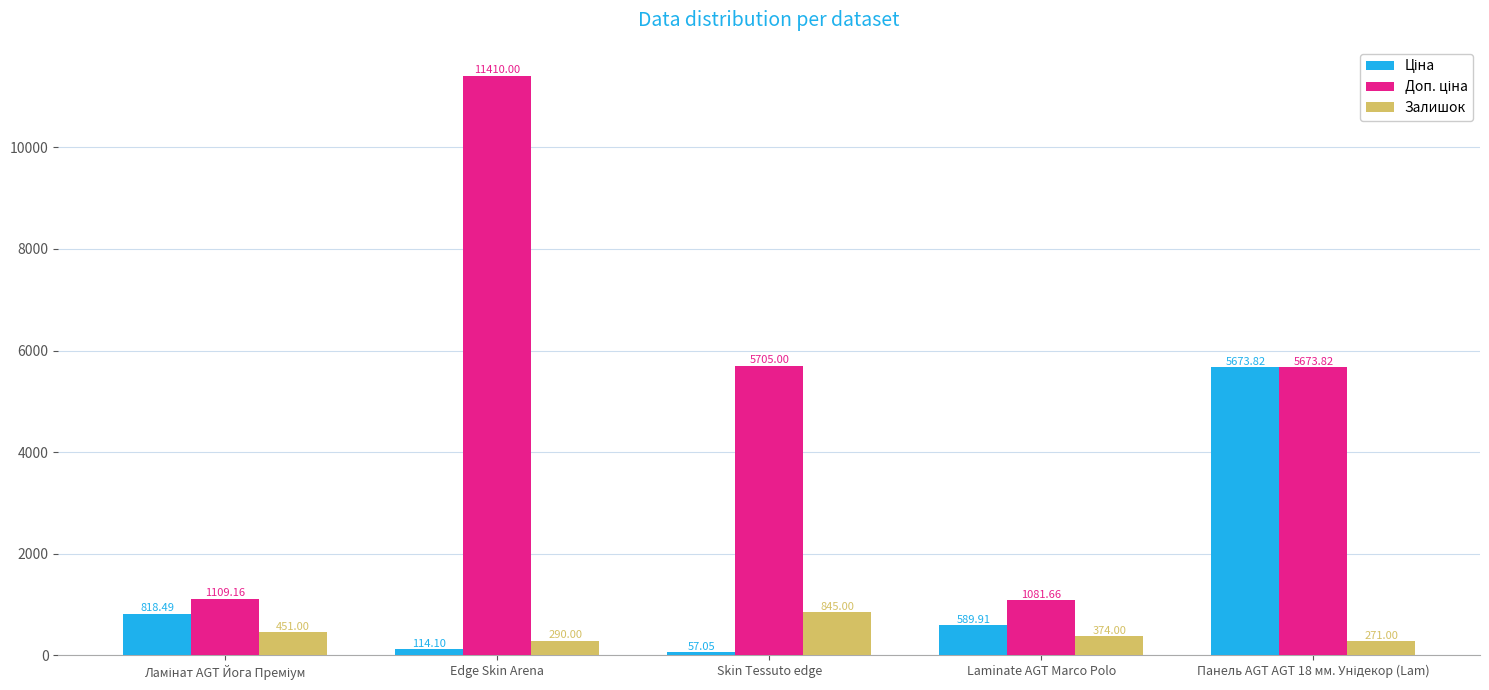

What is the difference between the highest and lowest values at Edge Skin Arena?

11295.9